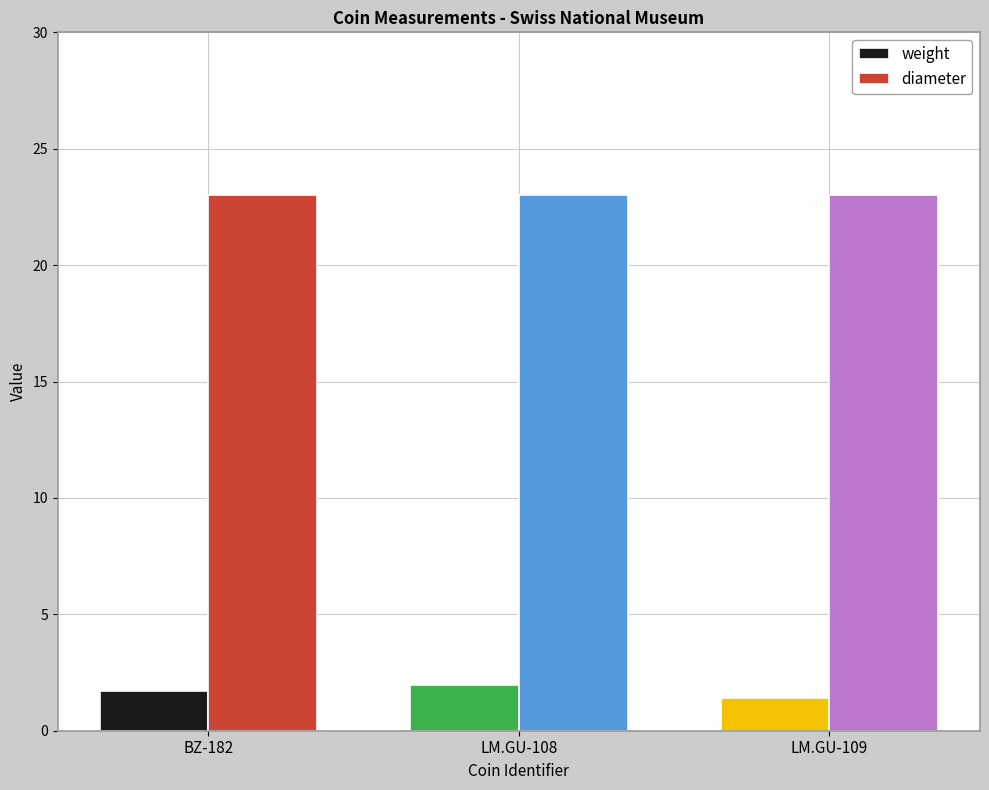

What is the label of the 3rd bar from the right?

BZ-182